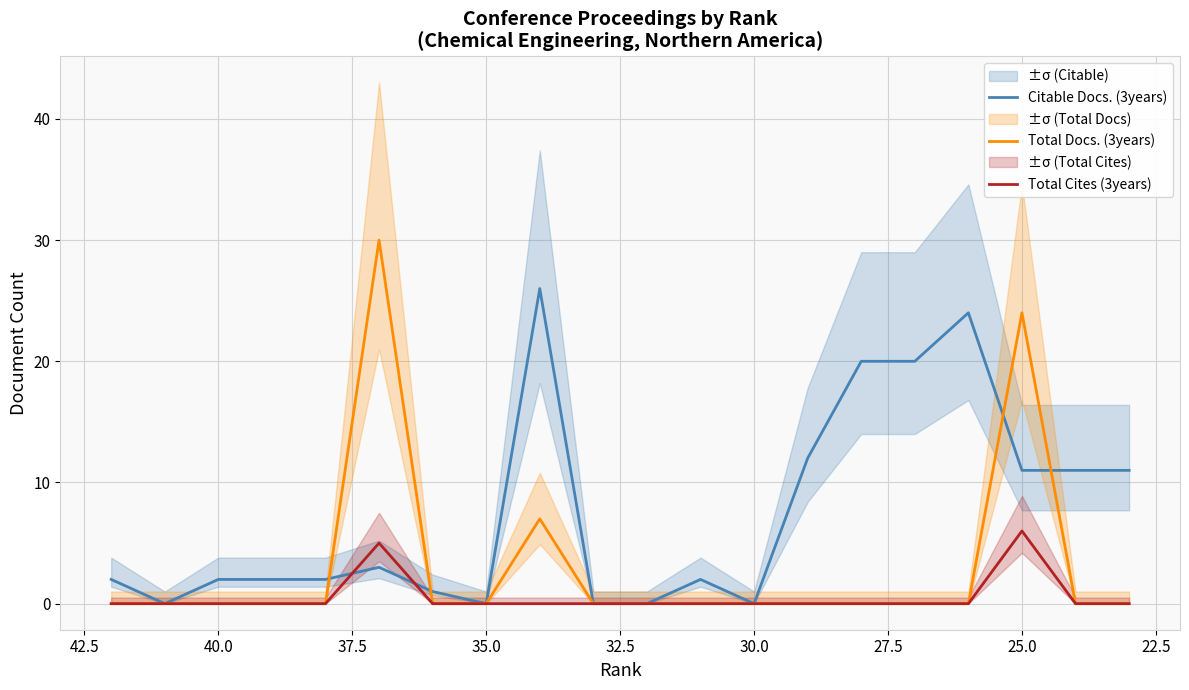

List the series in order of their peak value, highest first.

Total Docs. (3years), Citable Docs. (3years), Total Cites (3years)